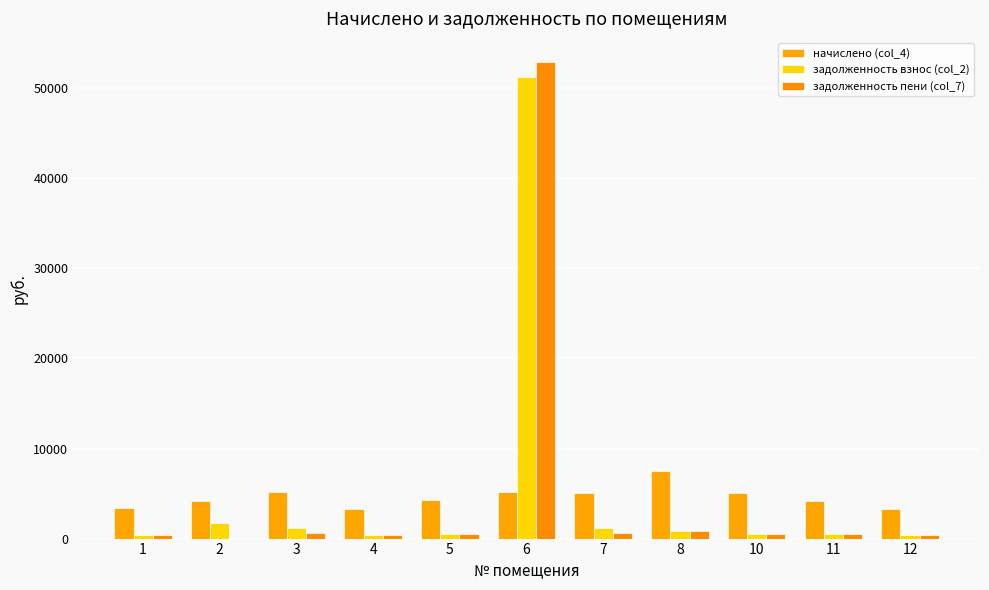

What are all the series names shown in the legend?

начислено (col_4), задолженность взнос (col_2), задолженность пени (col_7)